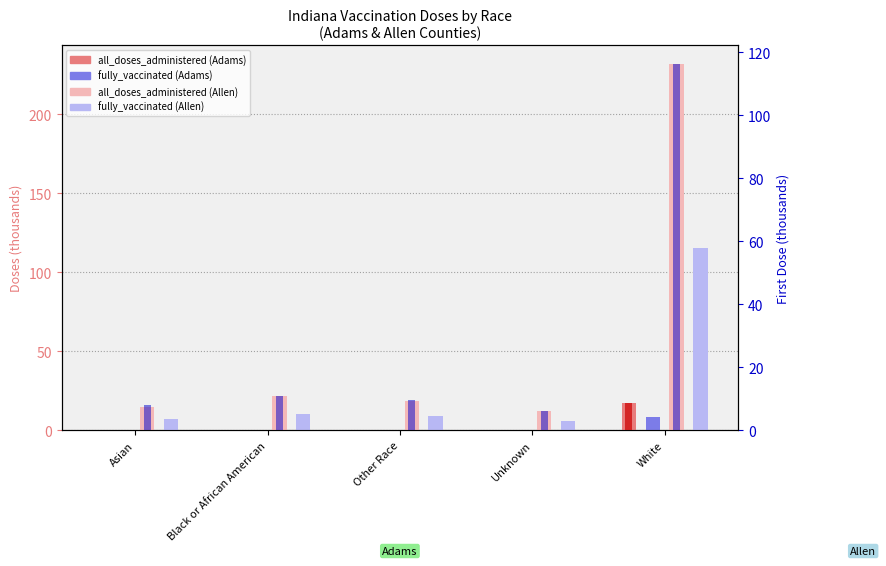

Where does the all_doses (Allen) series first go above 18?

Black or African American